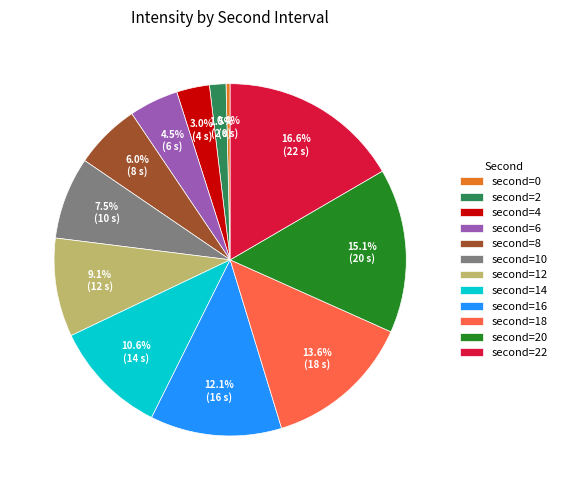

How many segments does this pie chart have?

12